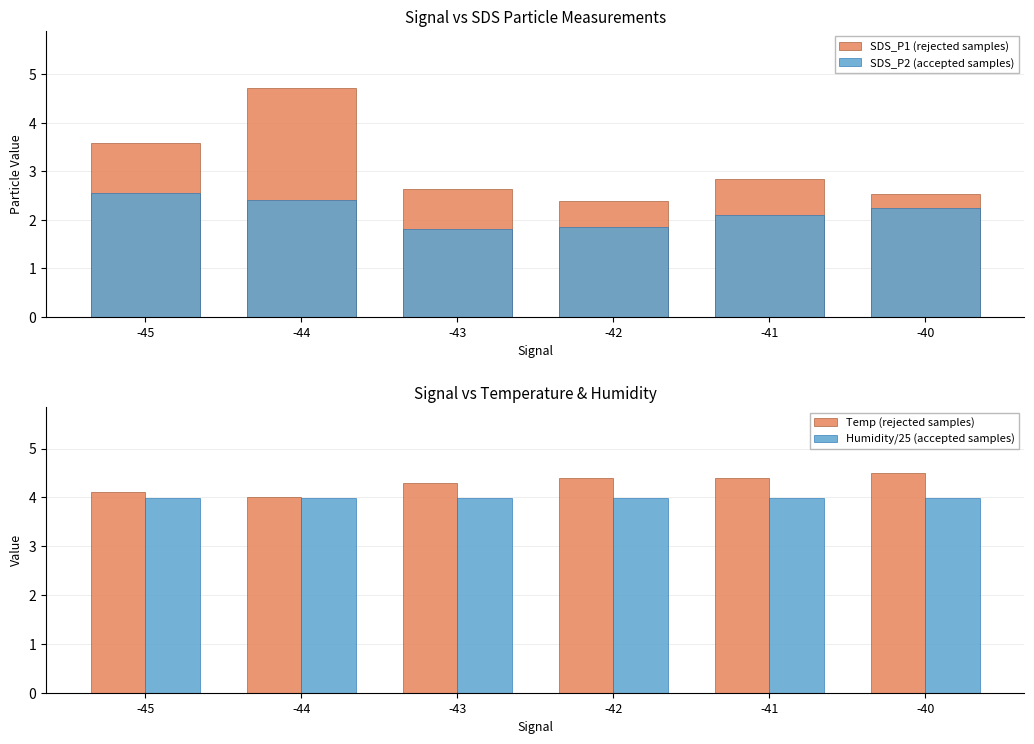

What is the sum of all Temp (rejected samples) values?

25.7